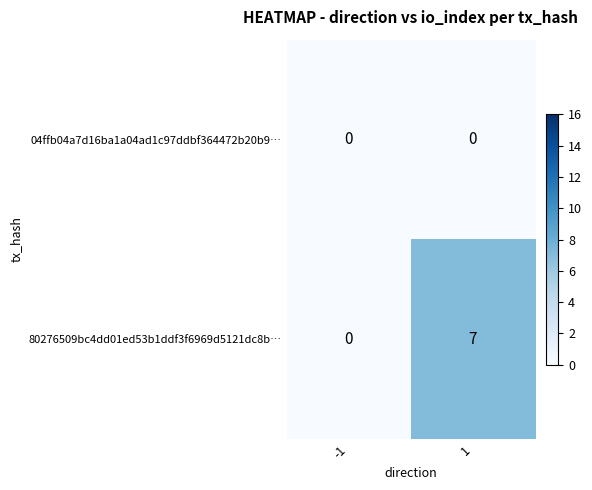

Rank the series by their maximum value, from lowest to highest.

04ffb04a7d16ba1a04ad1c97ddbf364472b20b9…, 80276509bc4dd01ed53b1ddf3f6969d5121dc8b…